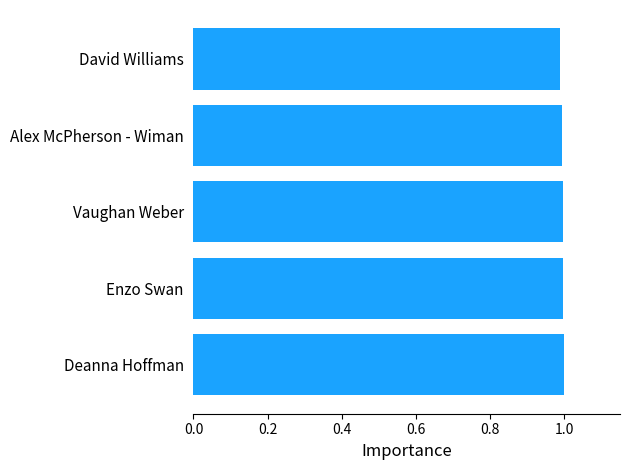

The chart shows a value of 1.6 at Deanna Hoffman. True or false?

False